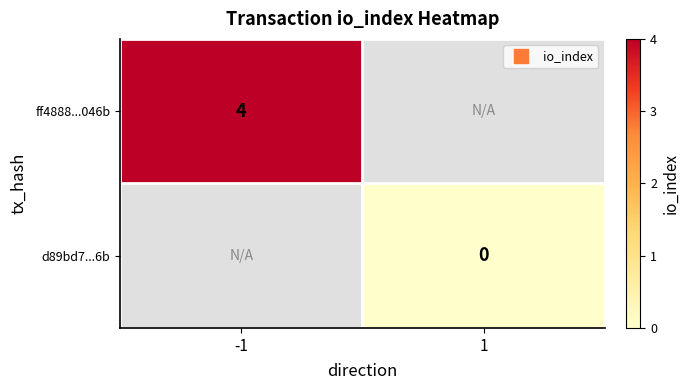

At 1, list the series in order from largest to smallest.

ff4888...046b, d89bd7...6b